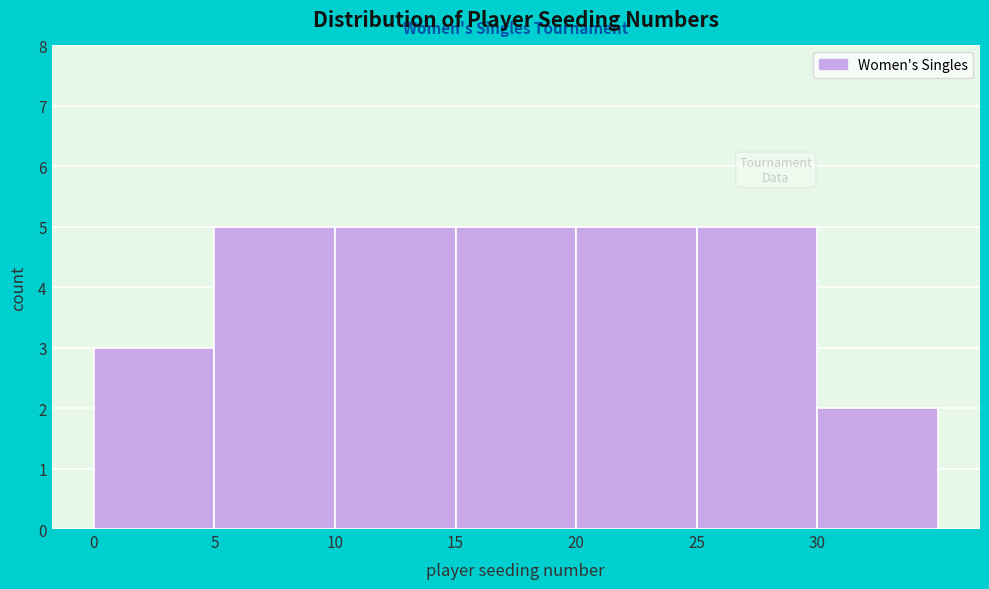

Reading left to right, list every bar in this chart as the range it spans on the x-axis followed by its height. The values are not printed on the chart, so give them approximately, as read against the axis.

0 to 5: 3
5 to 10: 5
10 to 15: 5
15 to 20: 5
20 to 25: 5
25 to 30: 5
30 to 35: 2